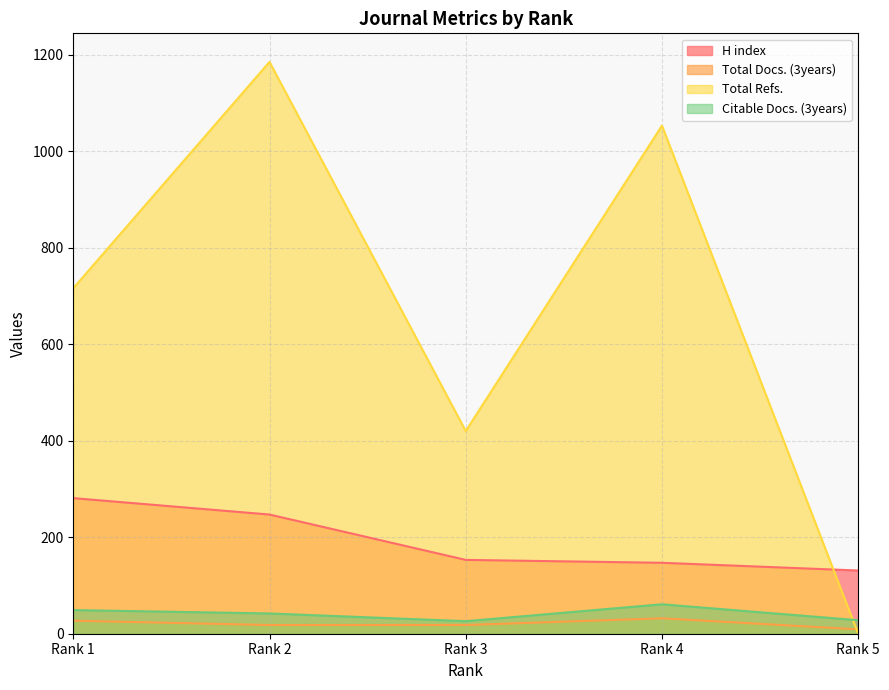

At which category does Citable Docs. (3years) reach its first local peak?

Rank 4